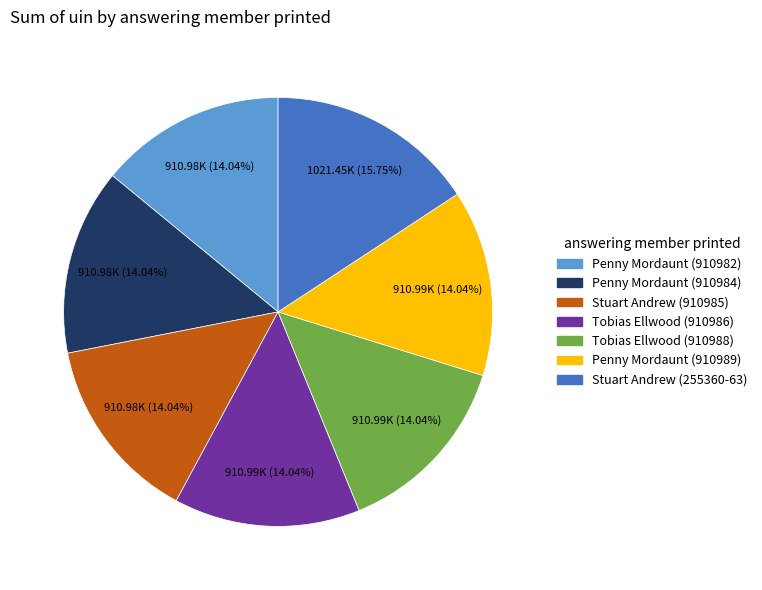

Does any single category account for the majority?

No